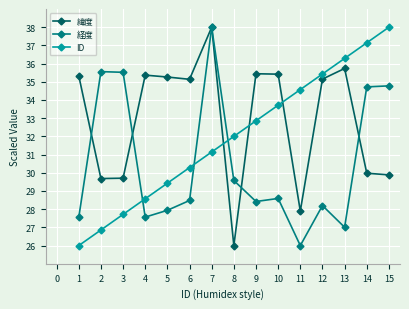

True or false: 緯度 and ID cross at least once.

True